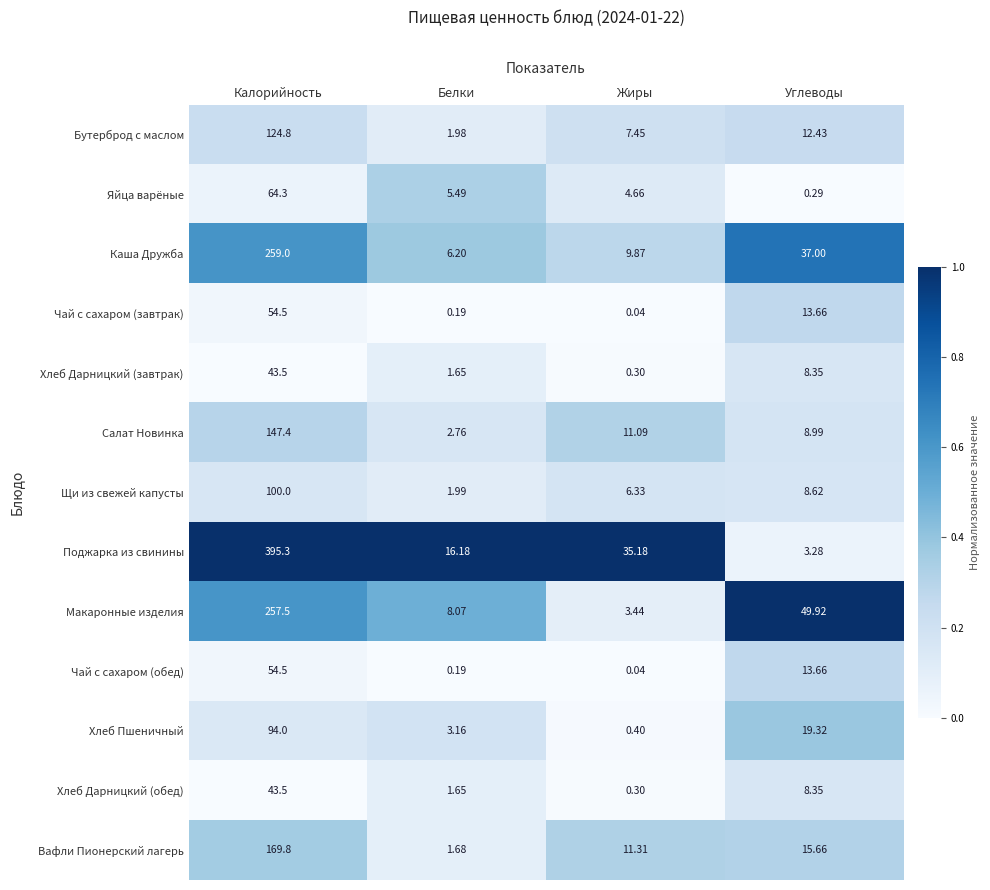

Which category has the highest value across all series?

Калорийность